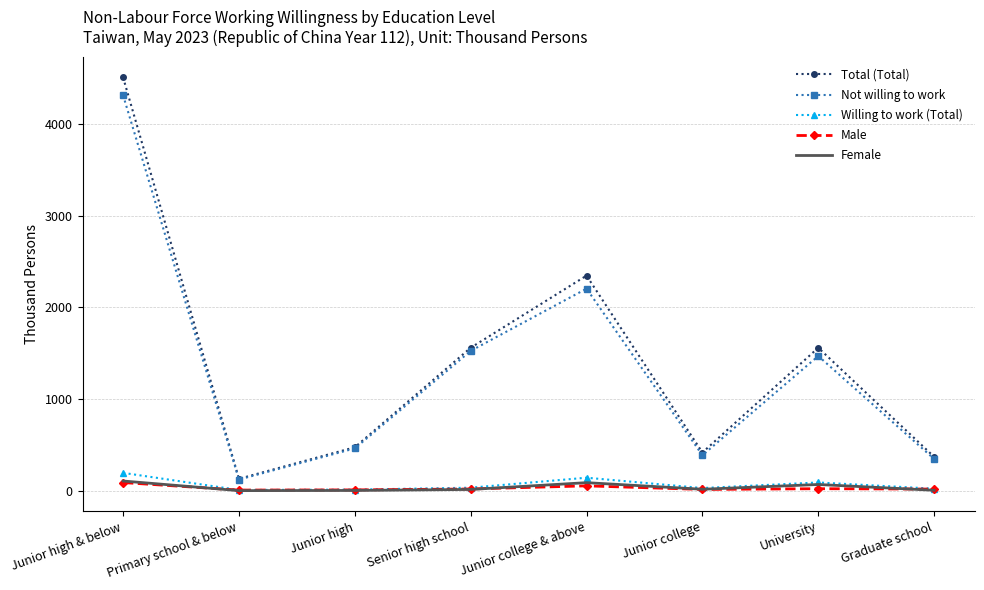

What is the difference between the maximum and second lowest values in the Not willing to work series?

3968